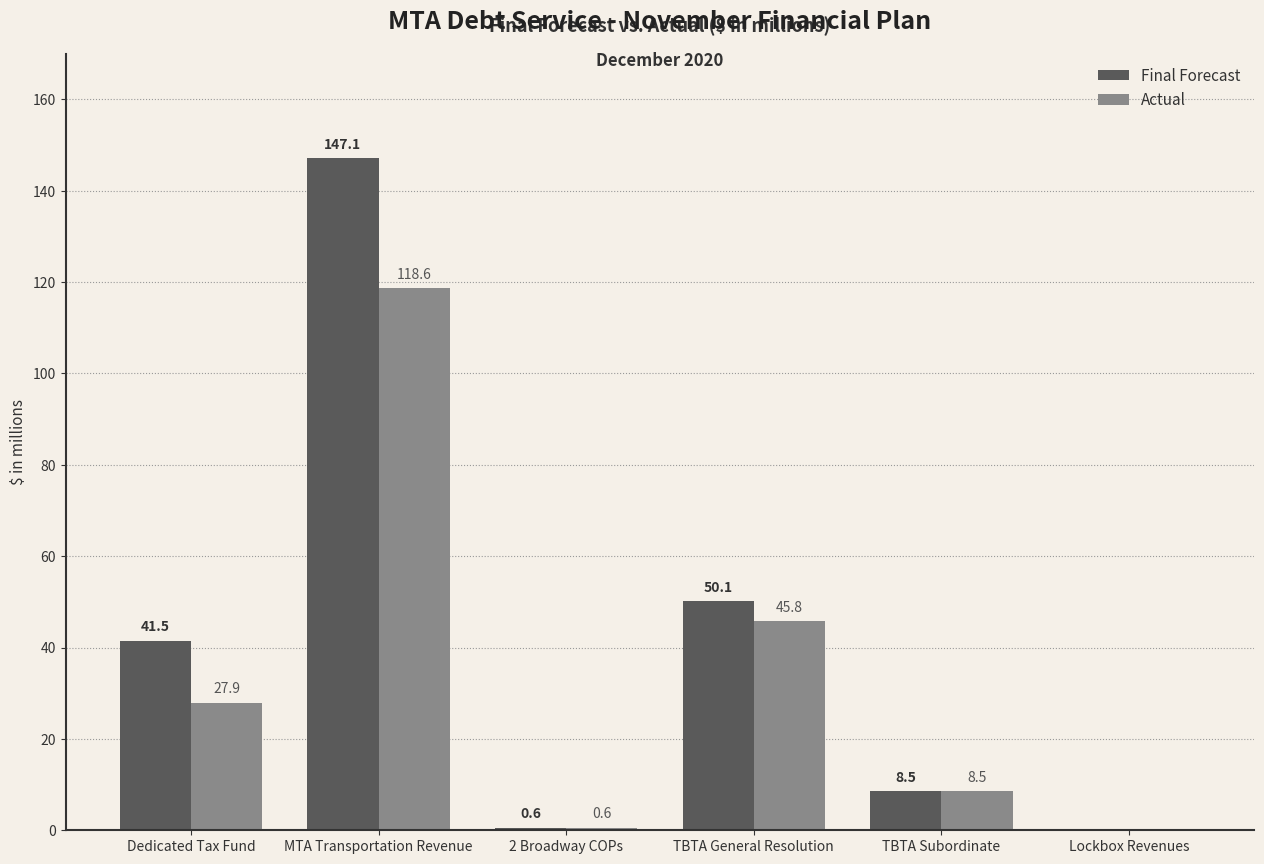

Which series has the largest total across all categories?

Final Forecast